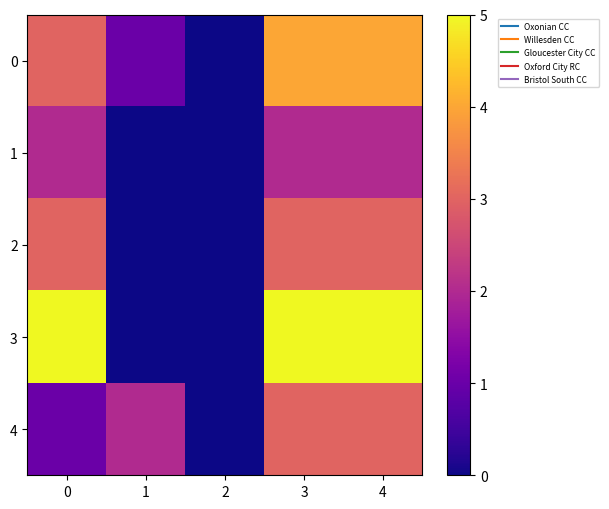

Count the number of categories in the chart.

5